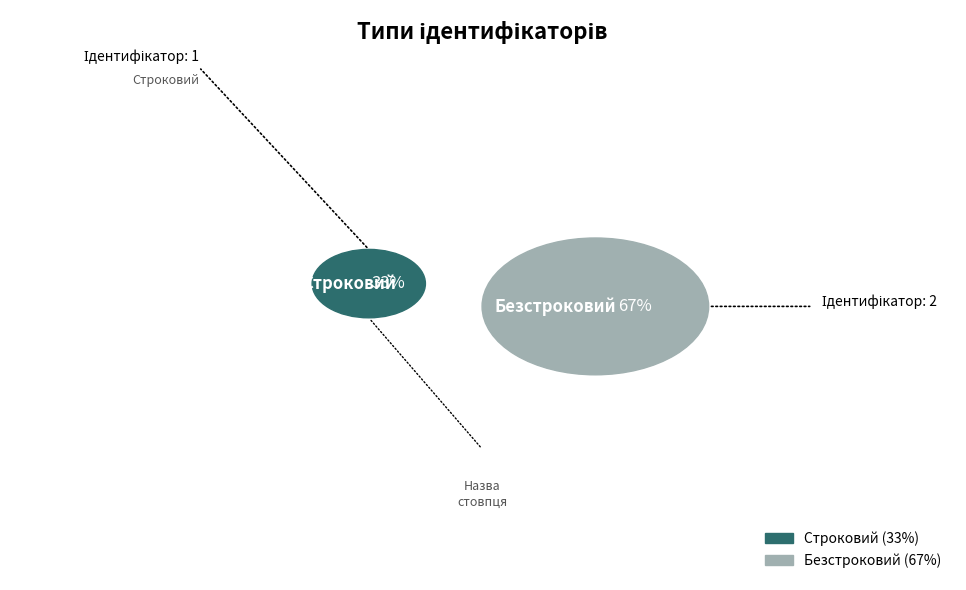

To the nearest percent, what percentage of the pie is Строковий?

33%